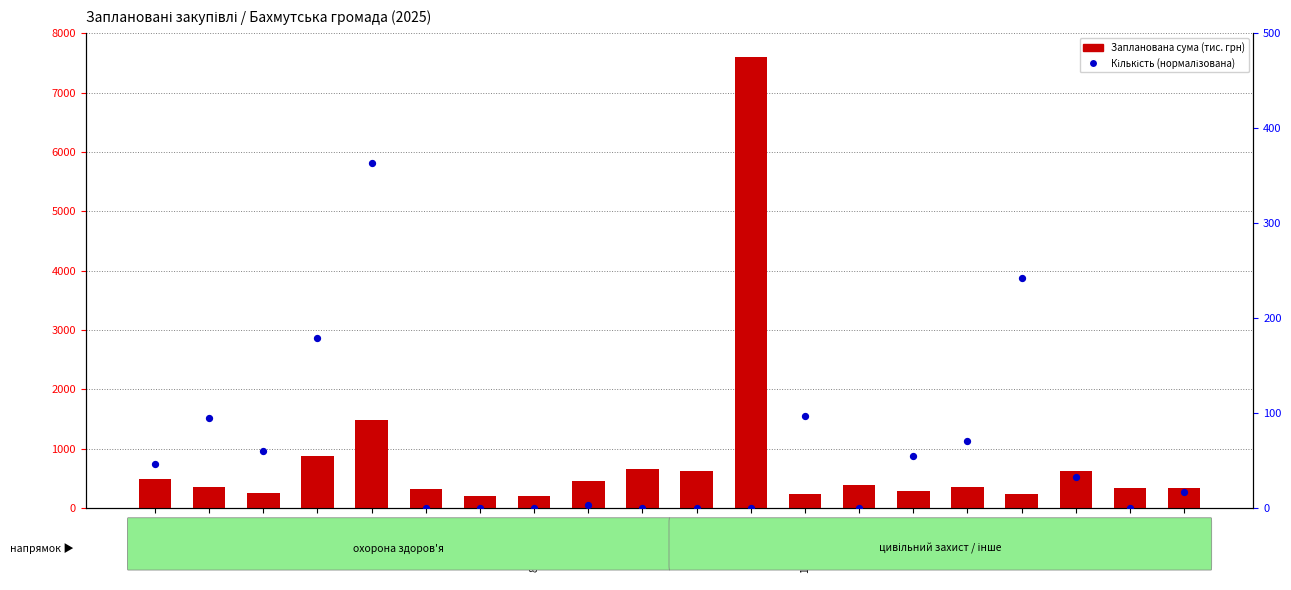

Is the value of Запланована сума (тис. грн) at 1-елект. greater than the value of Кількість (нормалізована) at 17-маска?

Yes